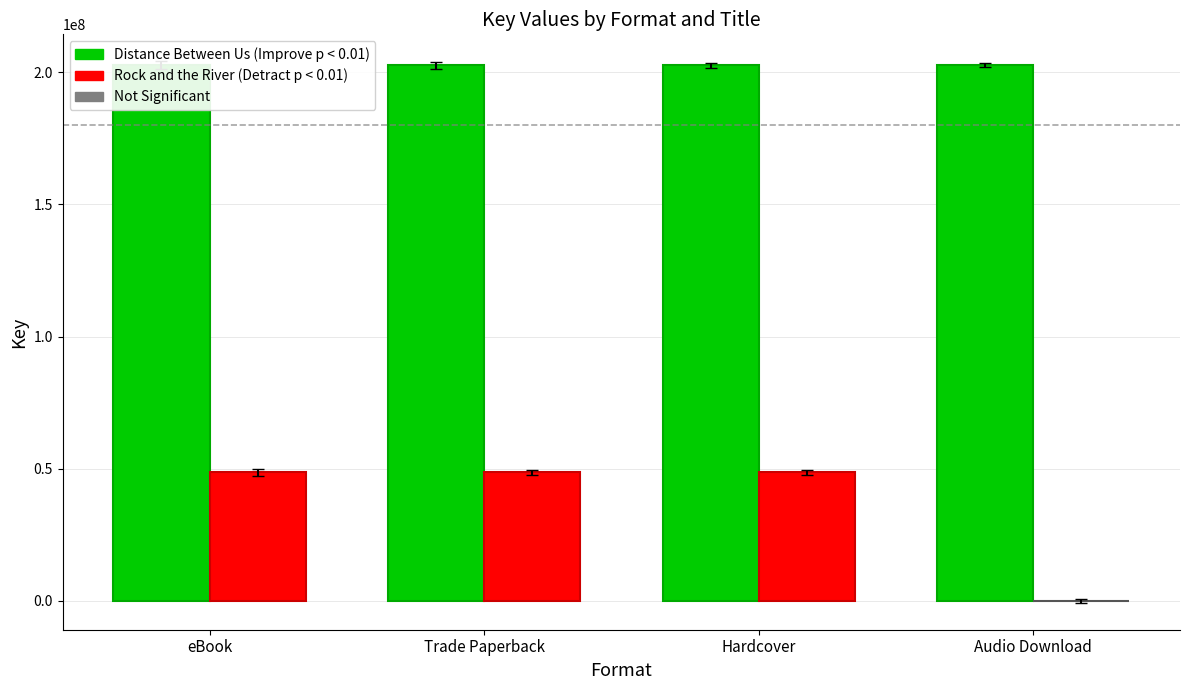

The Rock and the River series shows 21669154 at Hardcover. True or false?

False